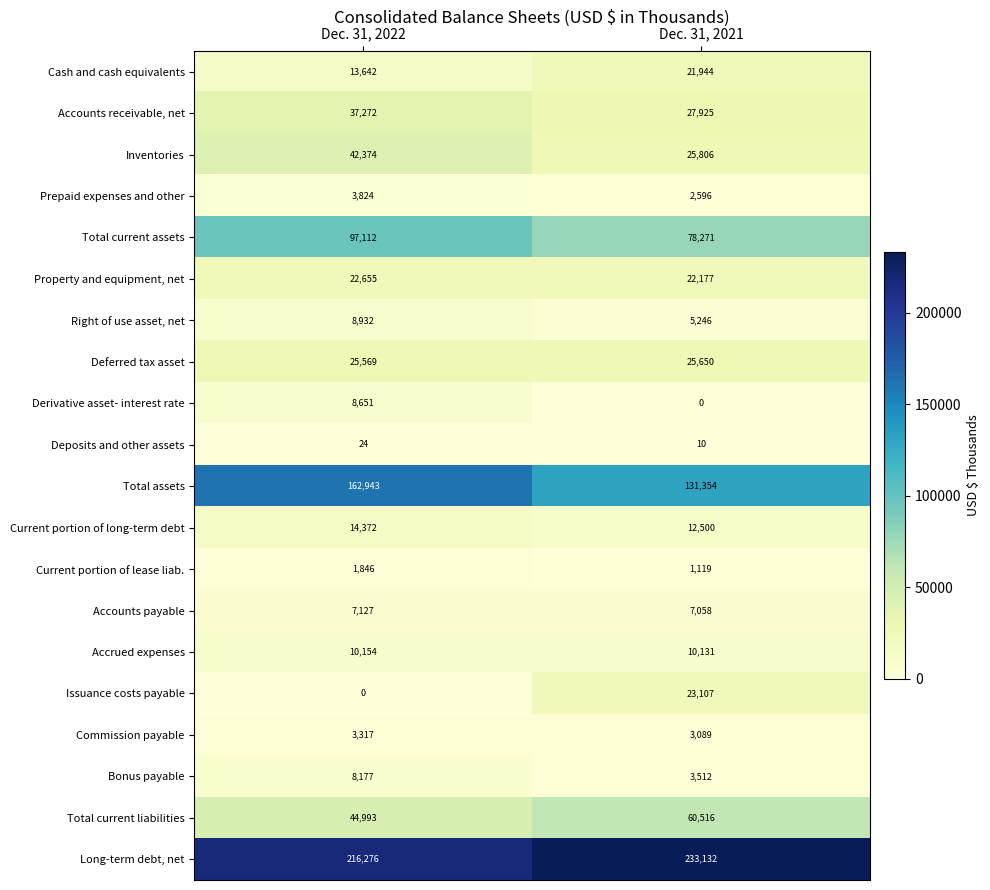

Which series has the largest total across all categories?

Long-term debt, net